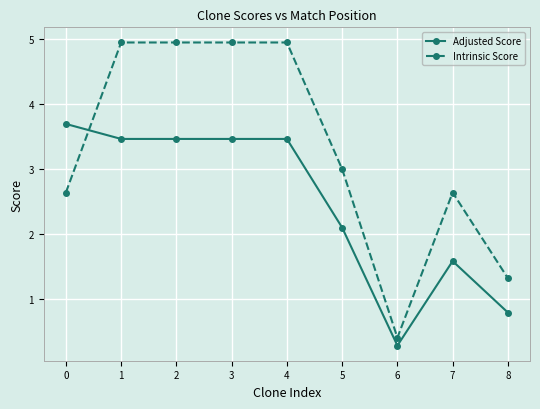

What is the total value across all series at 5?

5.1